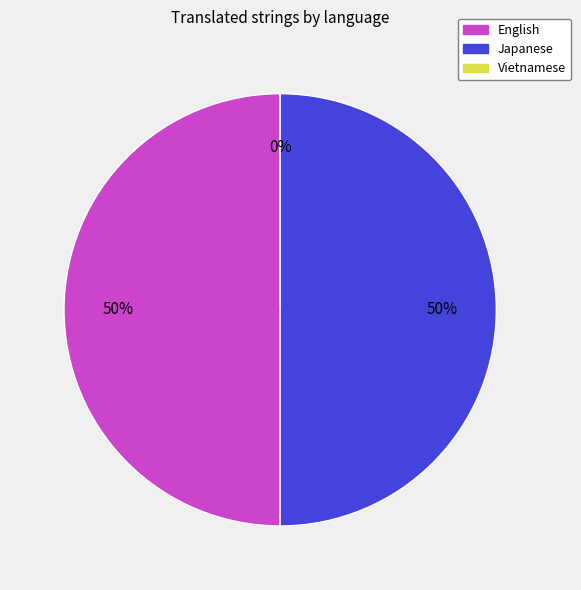

What is the smallest slice in the pie chart?

Vietnamese